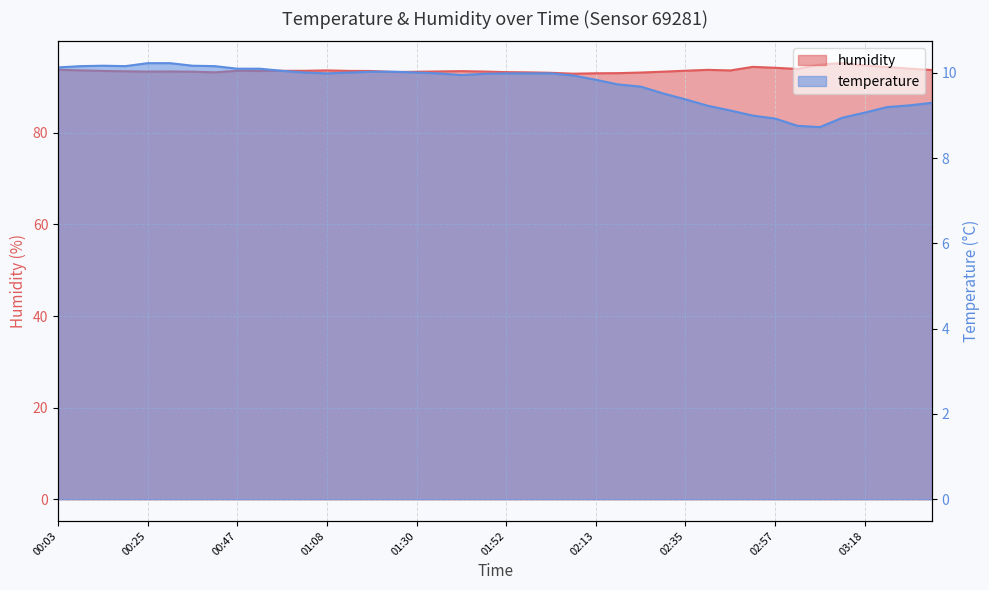

Which series has the largest range (max minus min)?

humidity